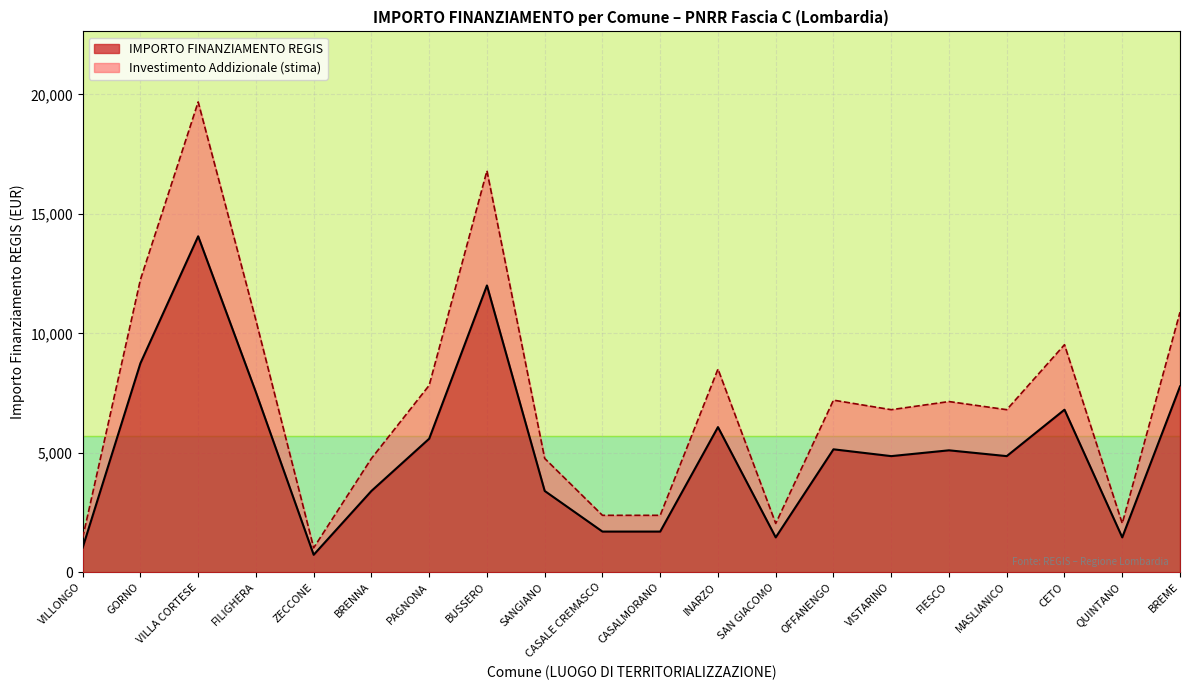

What is the minimum value for IMPORTO FINANZIAMENTO REGIS?

729.0